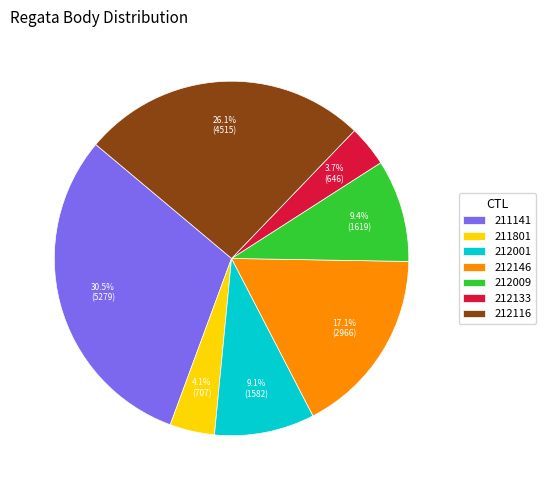

To the nearest percent, what is the average slice percentage?

14%